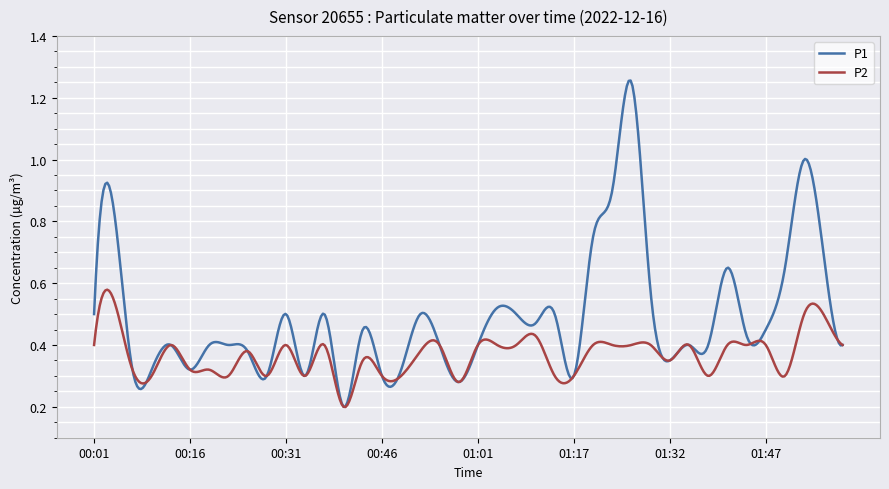

Rank the series by their maximum value, from highest to lowest.

P1, P2